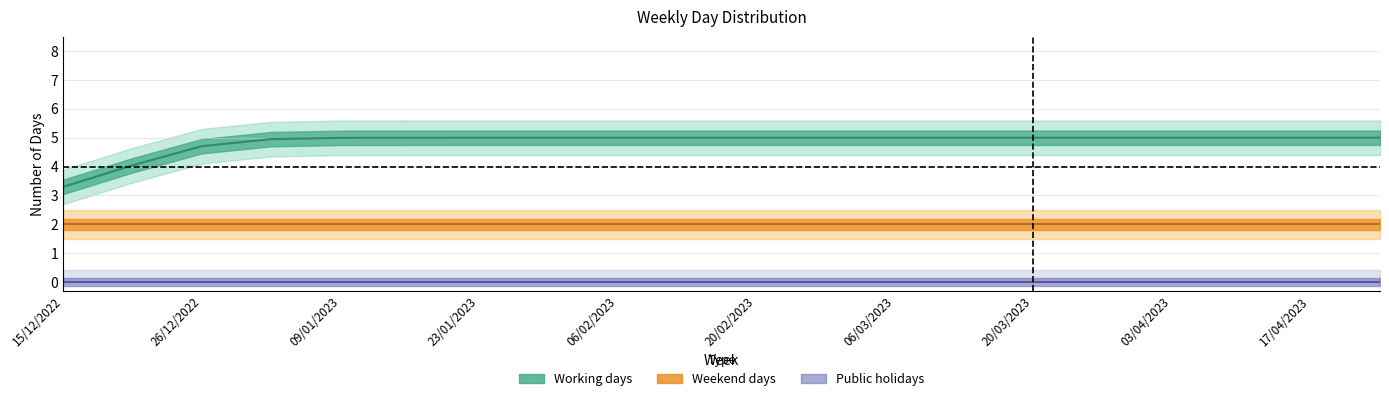

What is the label of the 8th point from the right?

06/03/2023